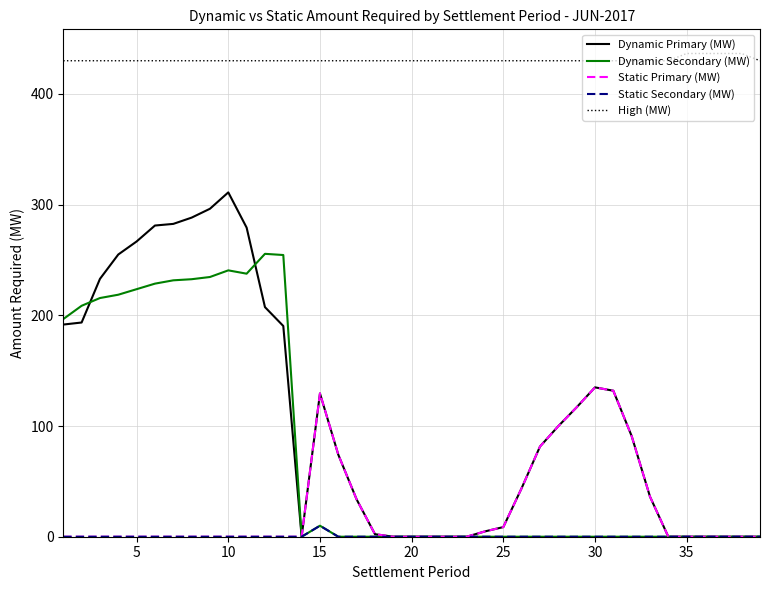

True or false: Static Primary (MW) and High (MW) cross at least once.

False